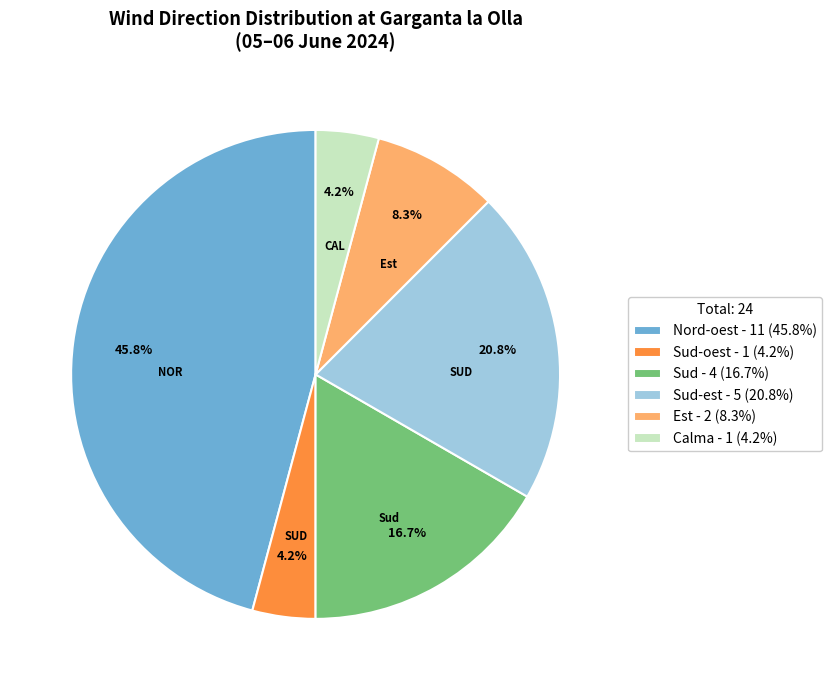

What percentage is NOT represented by Est - 2 (8.3%)?

91.7%